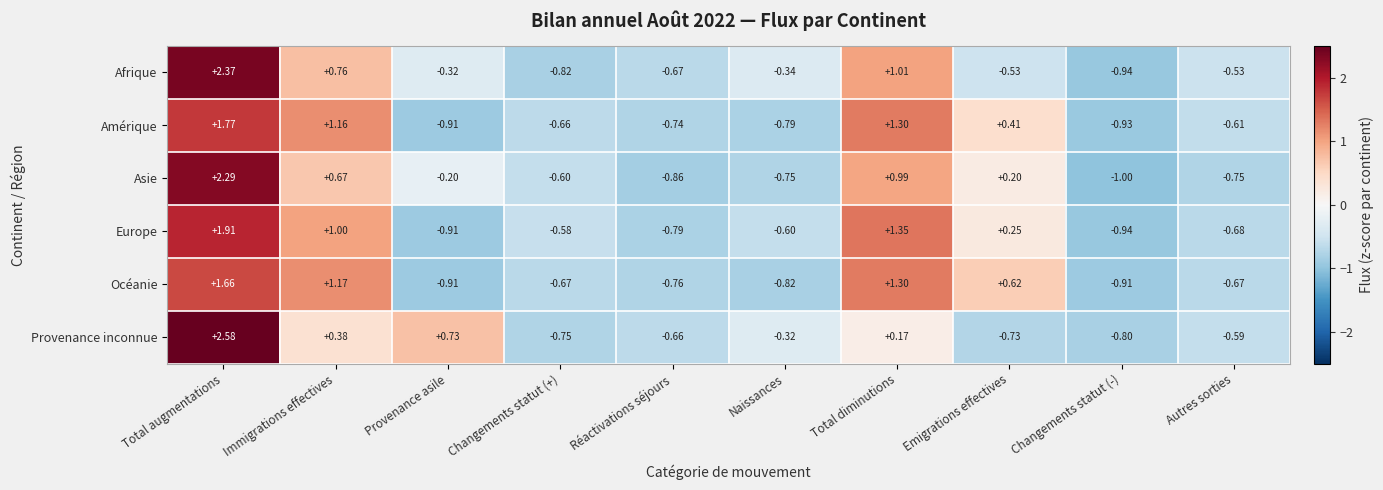

Which category has the lowest value across all series?

Changements statut (-)